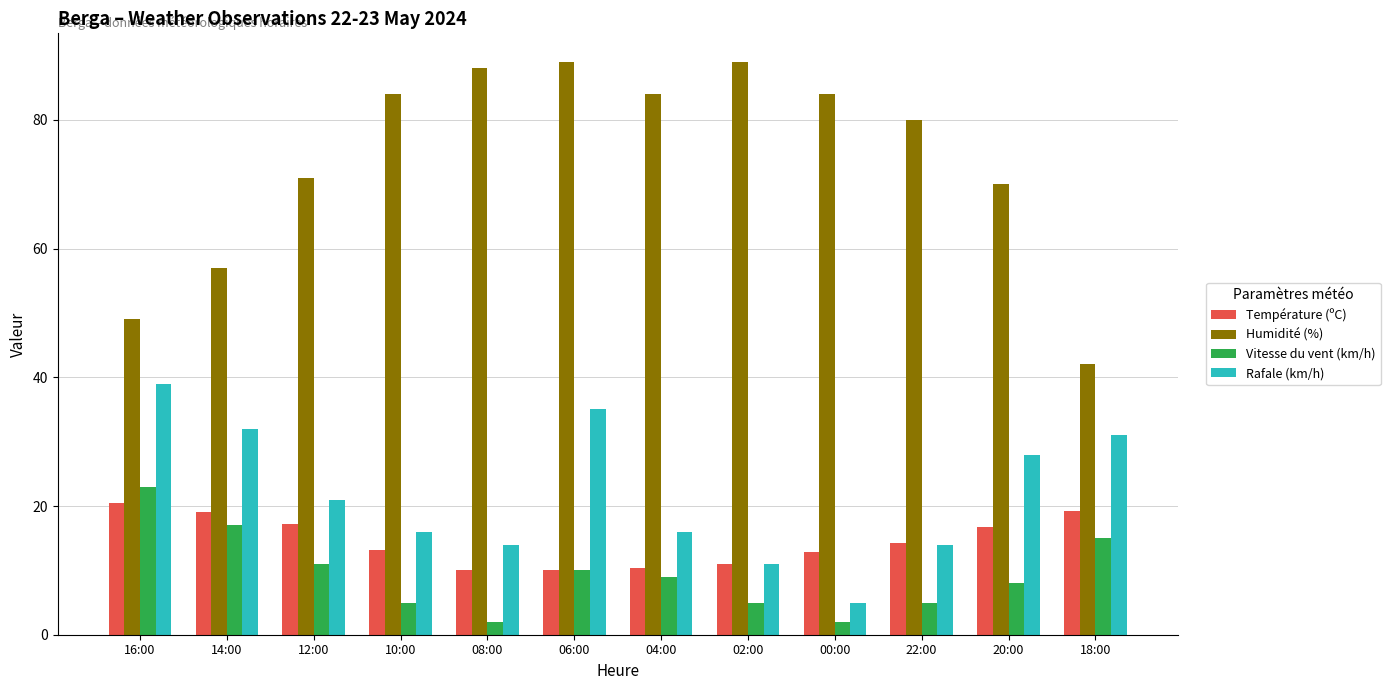

What are all the series names shown in the legend?

Température (ºC), Humidité (%), Vitesse du vent (km/h), Rafale (km/h)